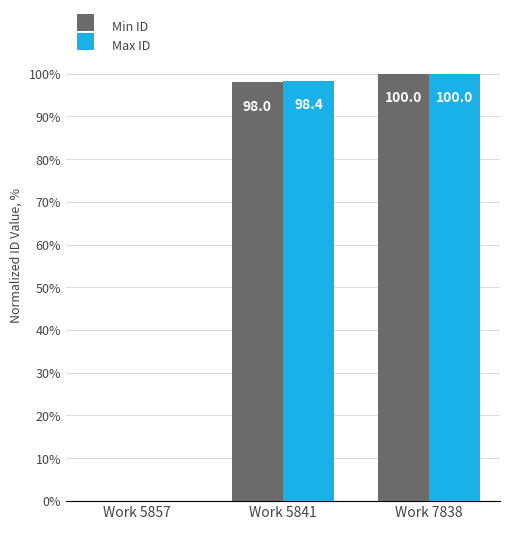

Reading left to right, list all the values displayed in this chart.

Min ID: 0.0	98.0	100.0
Max ID: 0.0	98.4	100.0